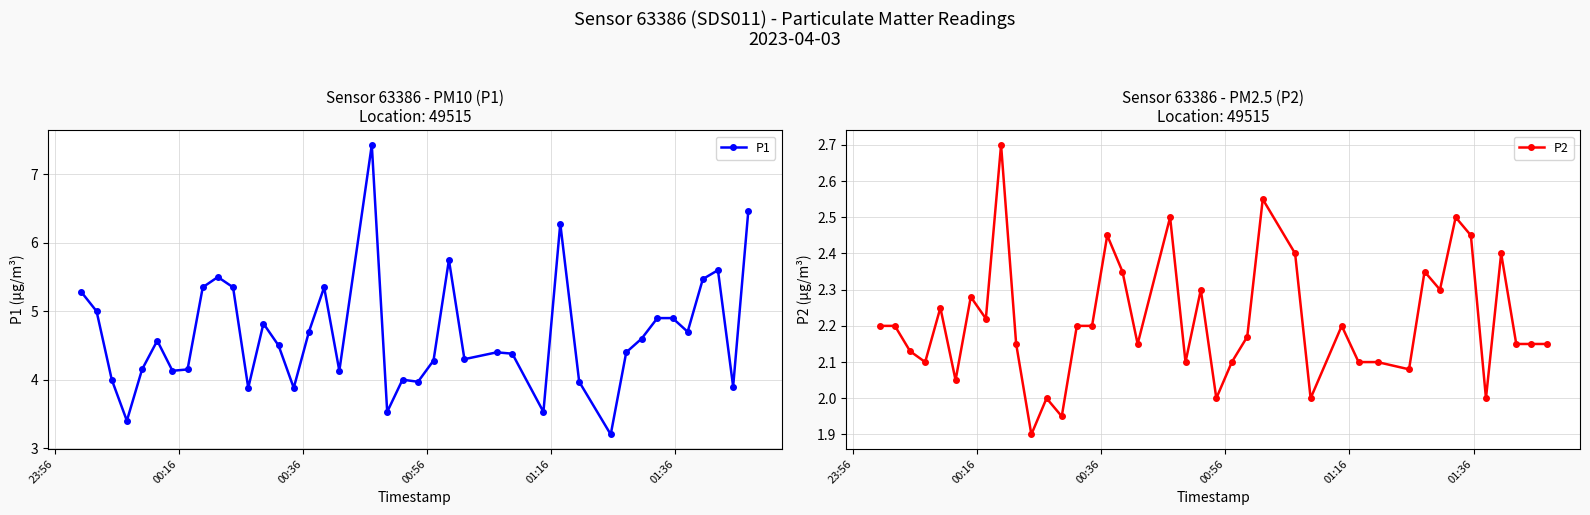

What is the value of the P1 point at the 29th from the left?

6.3